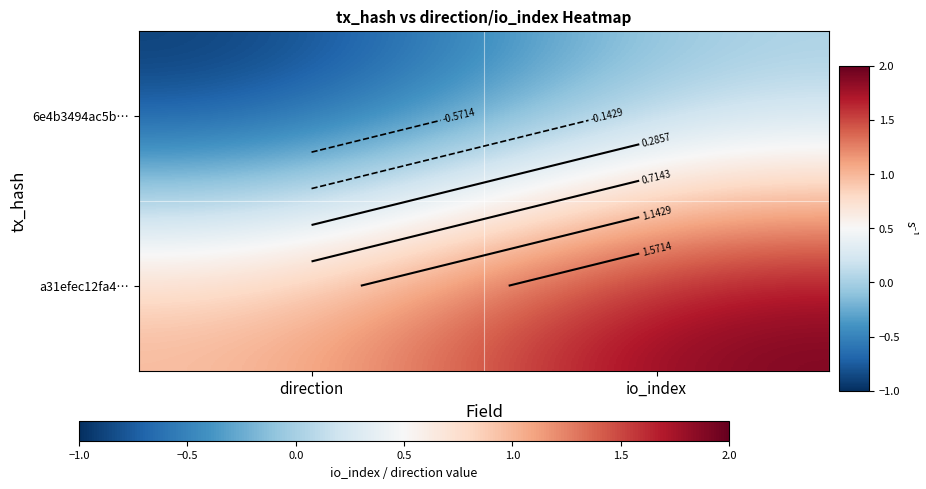

At which category does the chart reach its minimum across all series?

direction